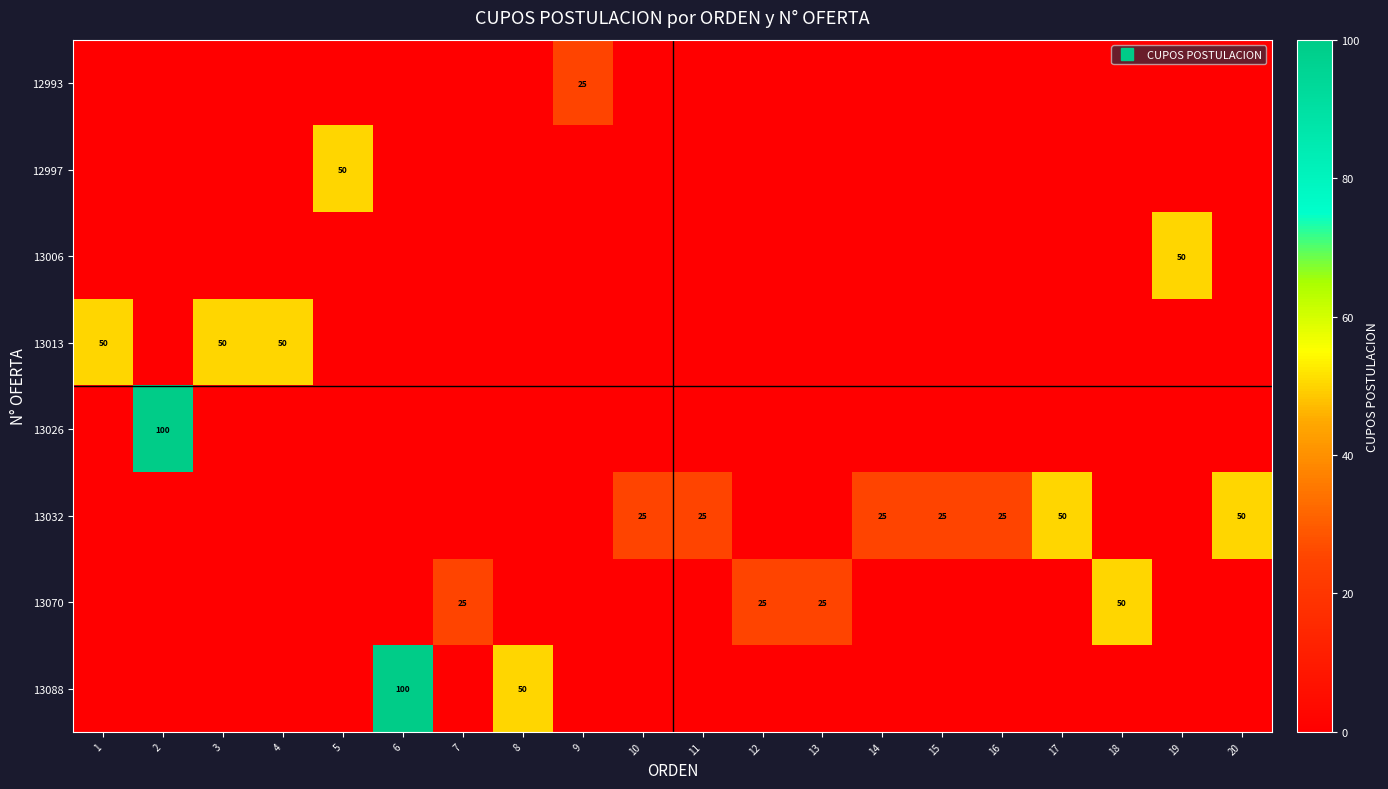

At how many categories does at least one series exceed 79?

2